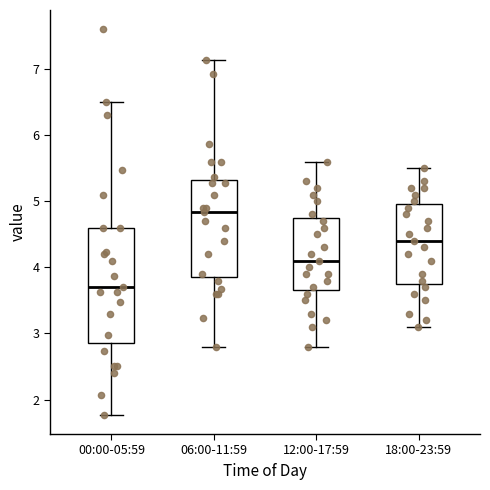

Where does the upper whisker of the box for 00:00-05:59 end on the y-axis? The values are not printed on the chart, so give them approximately, as read against the axis.

6.5